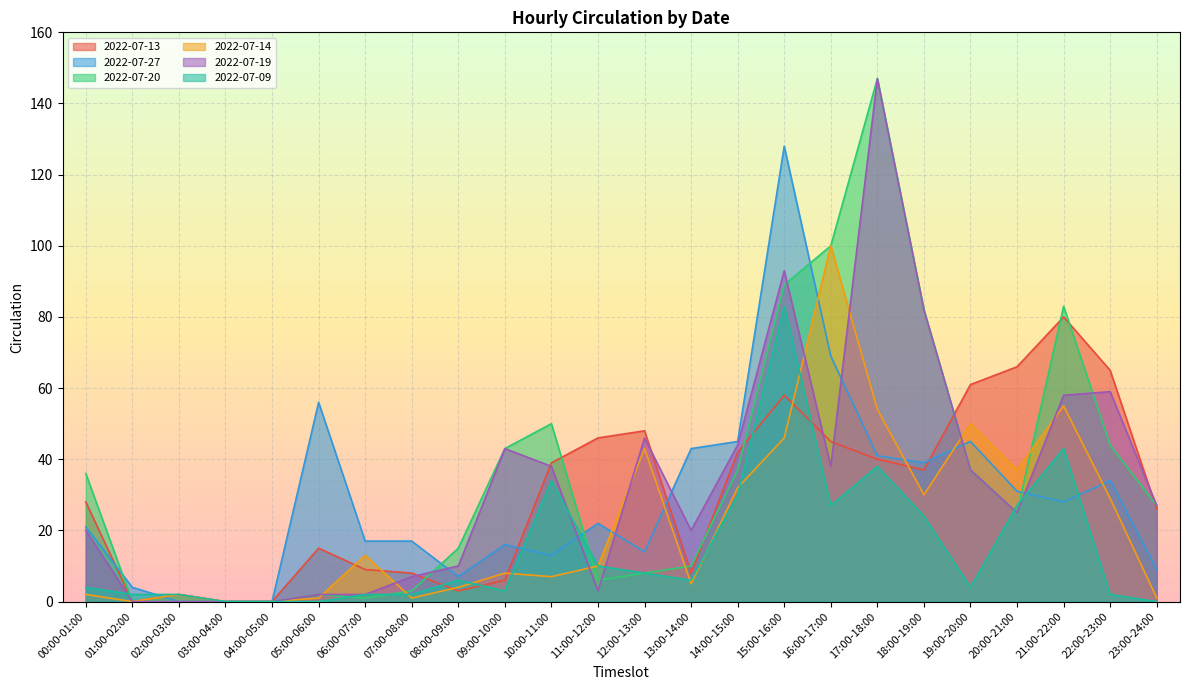

What is the sum of the 2022-07-14 values at 17:00-18:00 and 16:00-17:00?

154